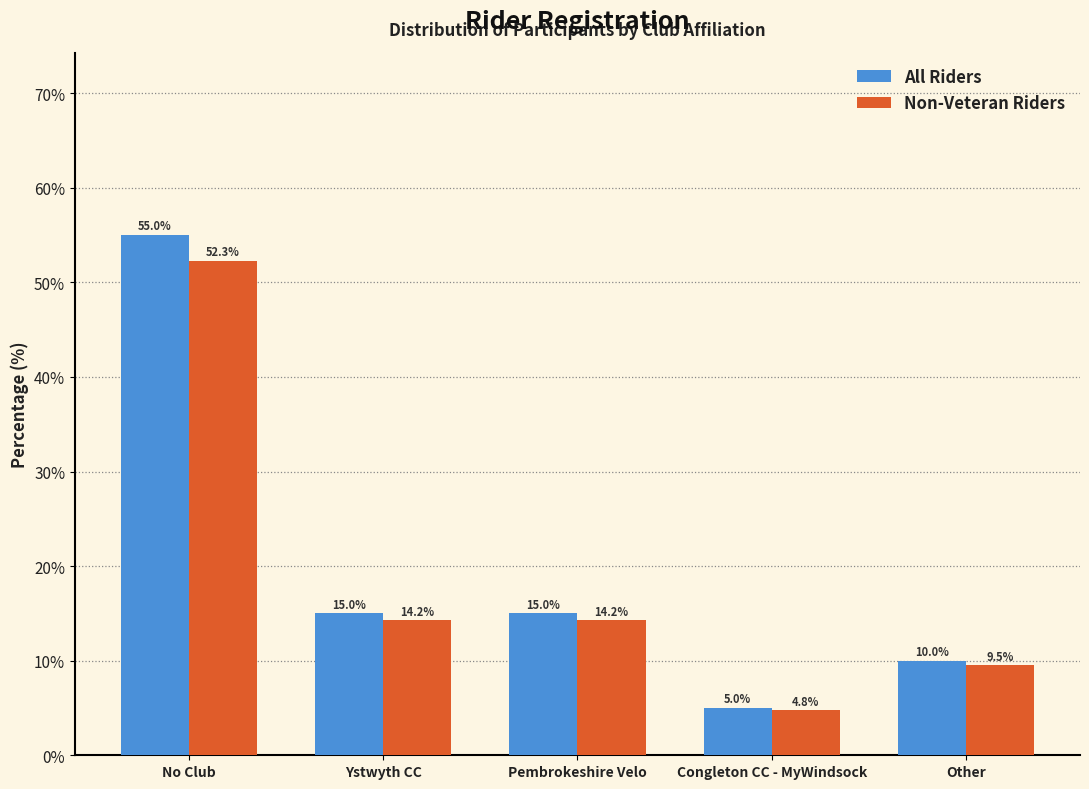

What is the difference between the All Riders values at Other and Pembrokeshire Velo?

5.0